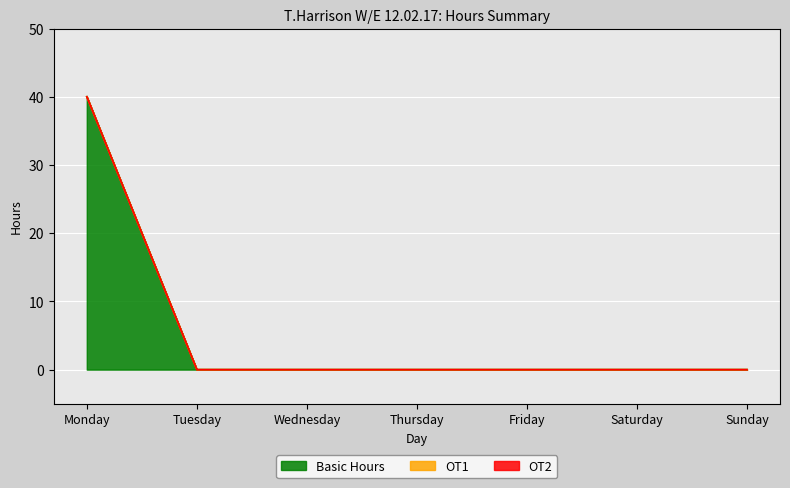

Is the value of Basic Hours at Sunday greater than the value of OT1 at Monday?

No